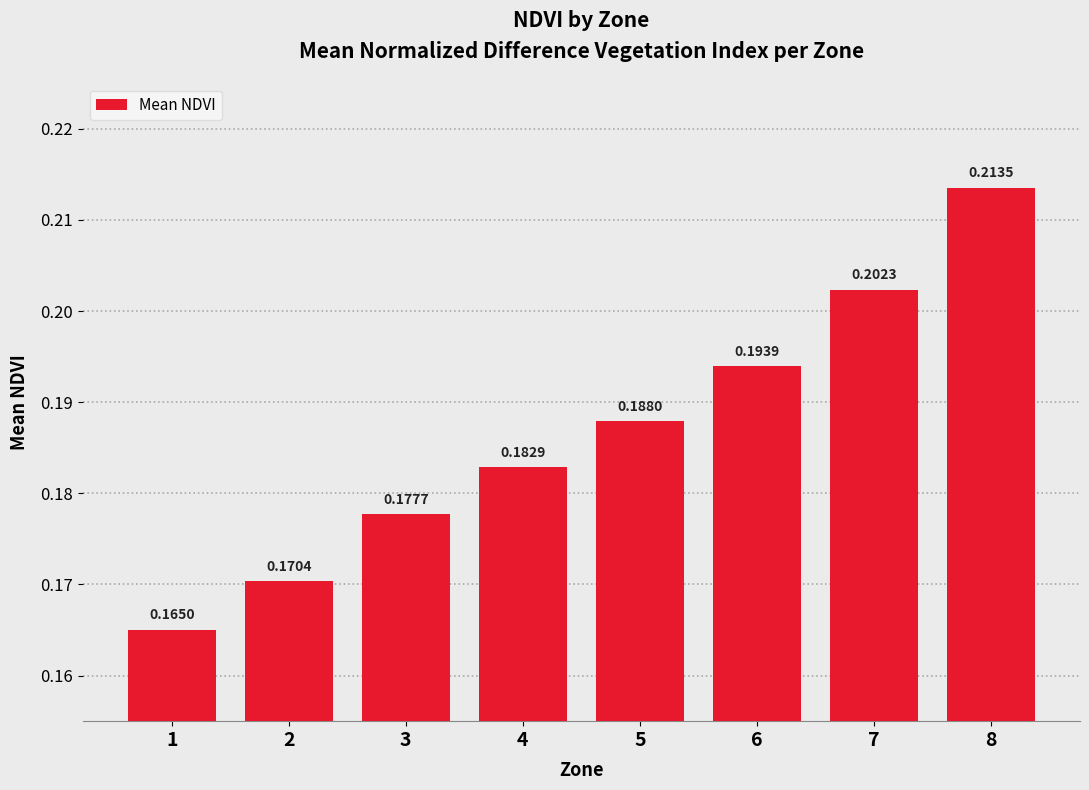

What is the sum of all values?

1.5